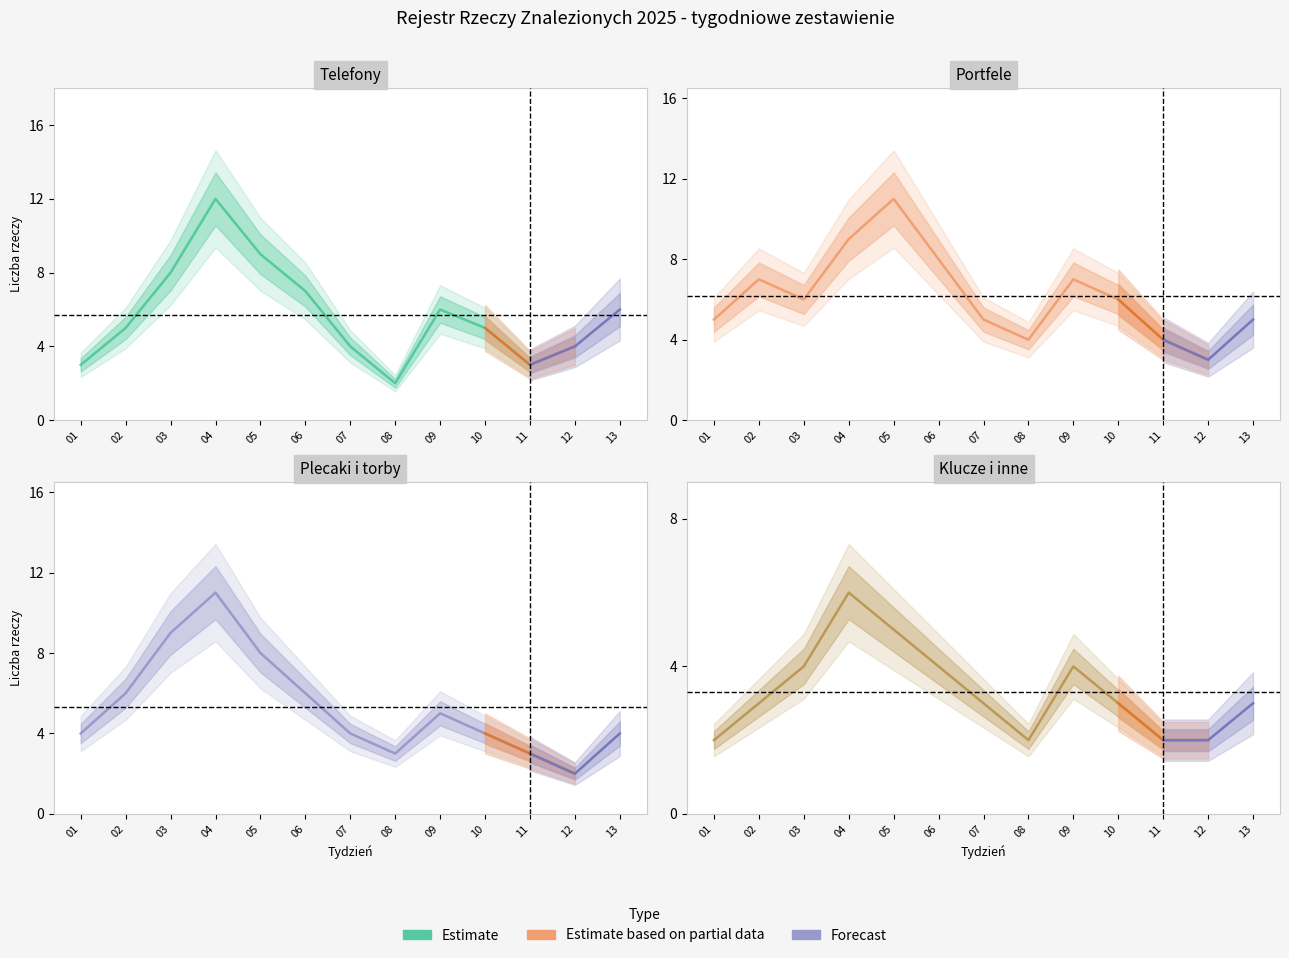

Which series has the widest spread of values?

Telefony